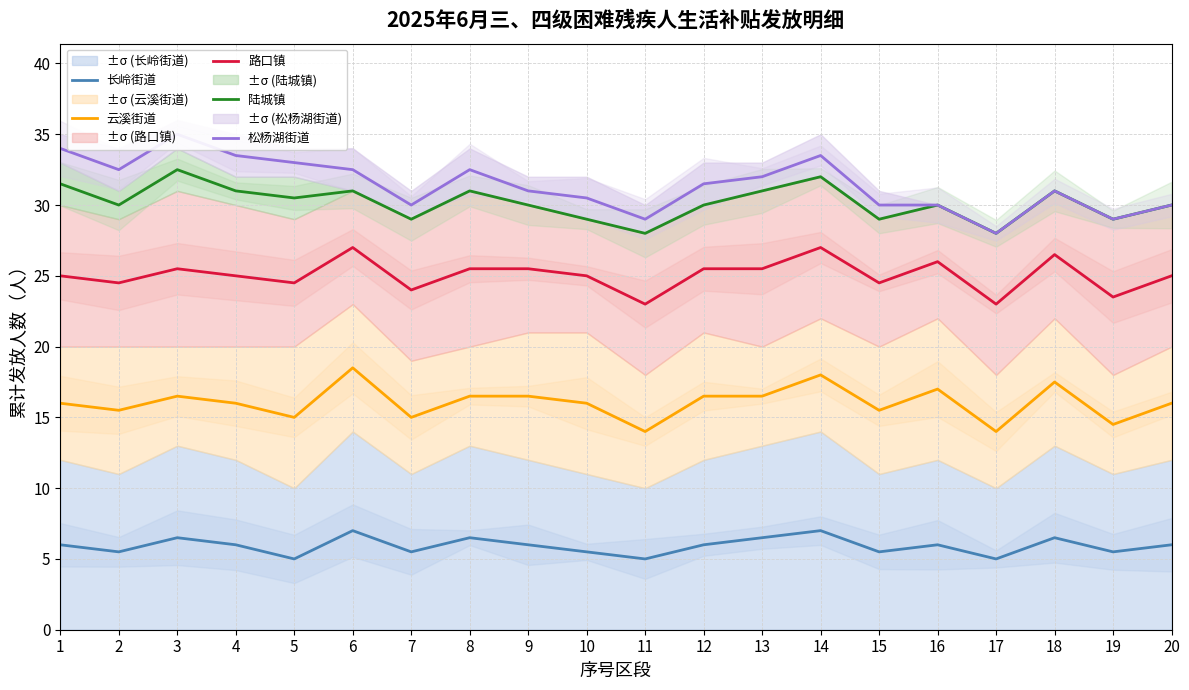

What value does the 陆城镇 series have at 4?

31.0